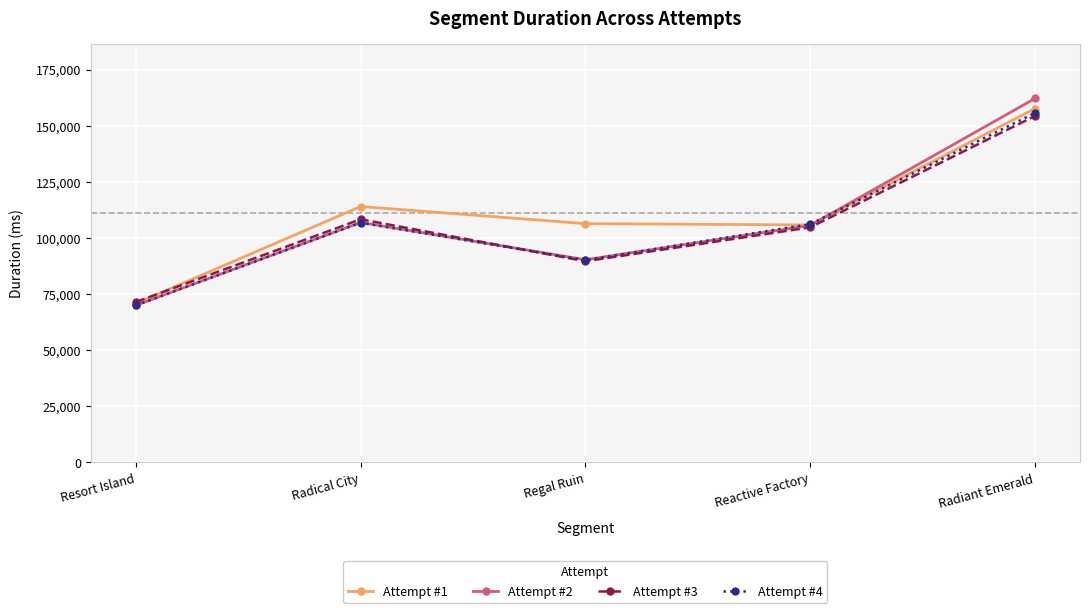

In Attempt #2, how many points are lower than both neighbors (excluding endpoints)?

1